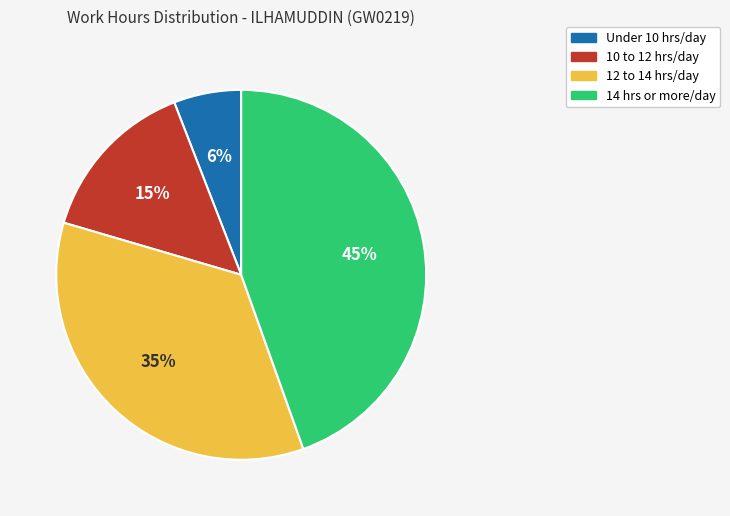

Count the number of slices in the pie.

4